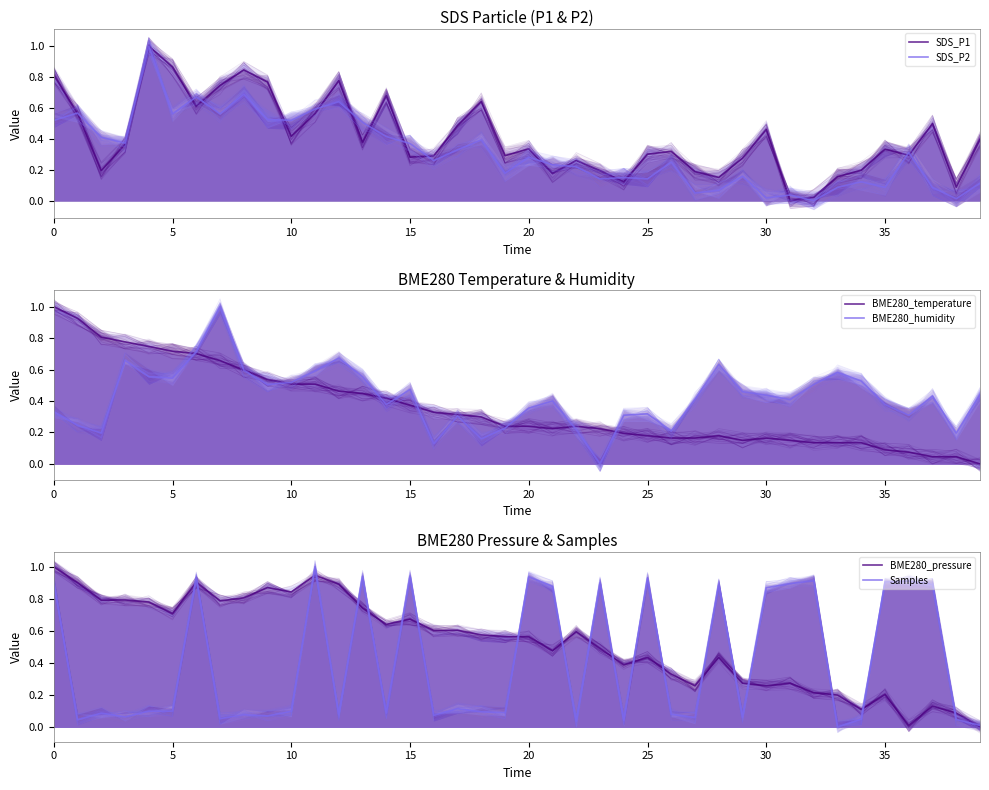

What is the spread (max minus min) of values at 27?

0.4